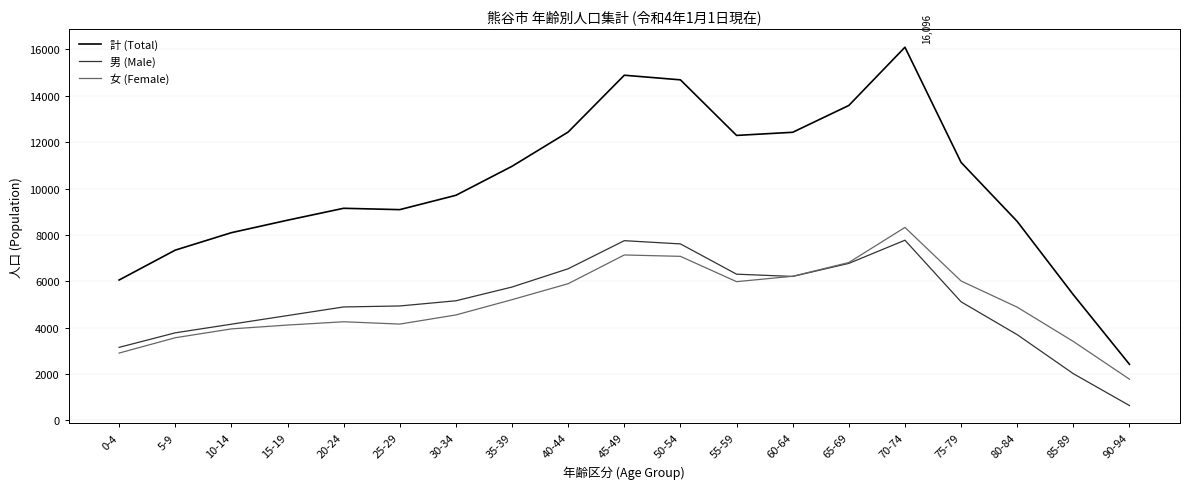

Is it true that 計 (Total) equals 9091 at 25-29?

True